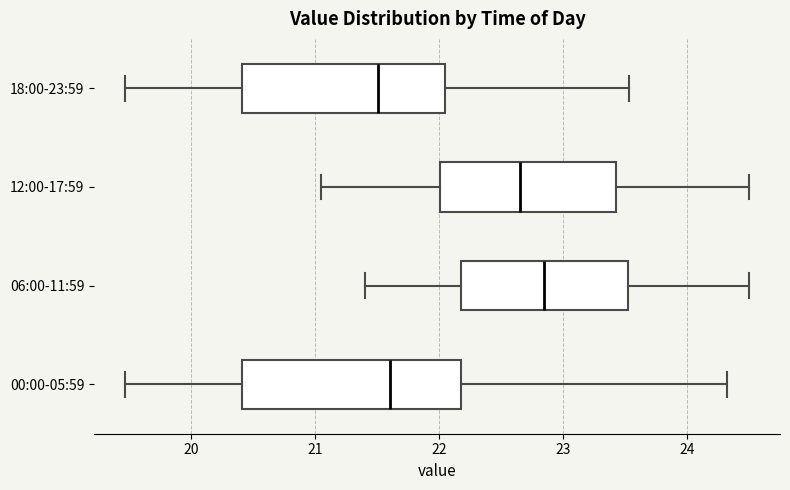

Where does the median line of the box for 18:00-23:59 sit on the x-axis? The values are not printed on the chart, so give them approximately, as read against the axis.

21.5